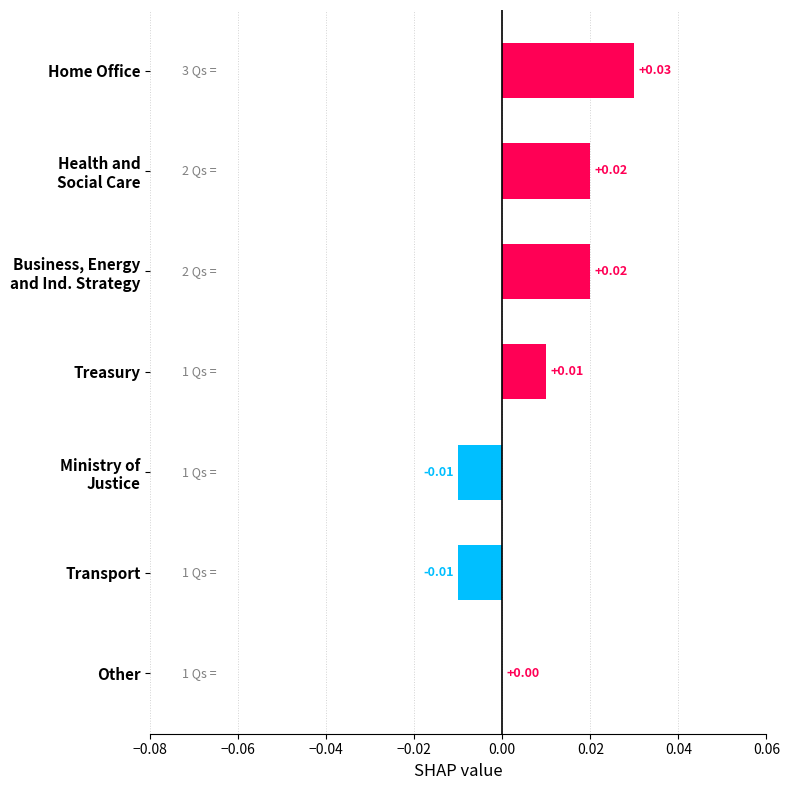

Are the bars horizontal?

Yes